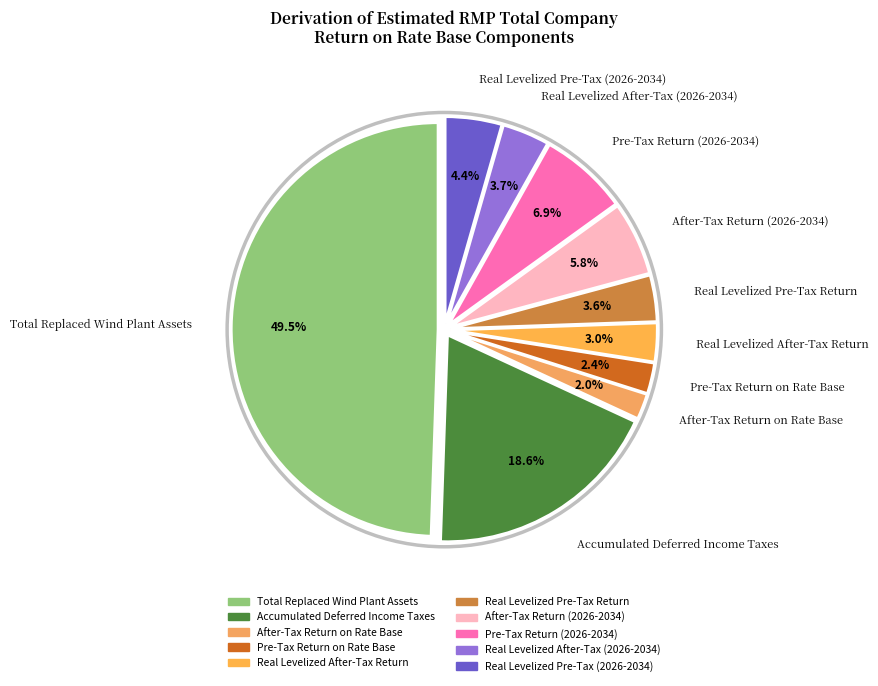

Approximately how many times larger is the value at Accumulated Deferred Income Taxes compared to Real Levelized After-Tax (2026-2034)?

5.0